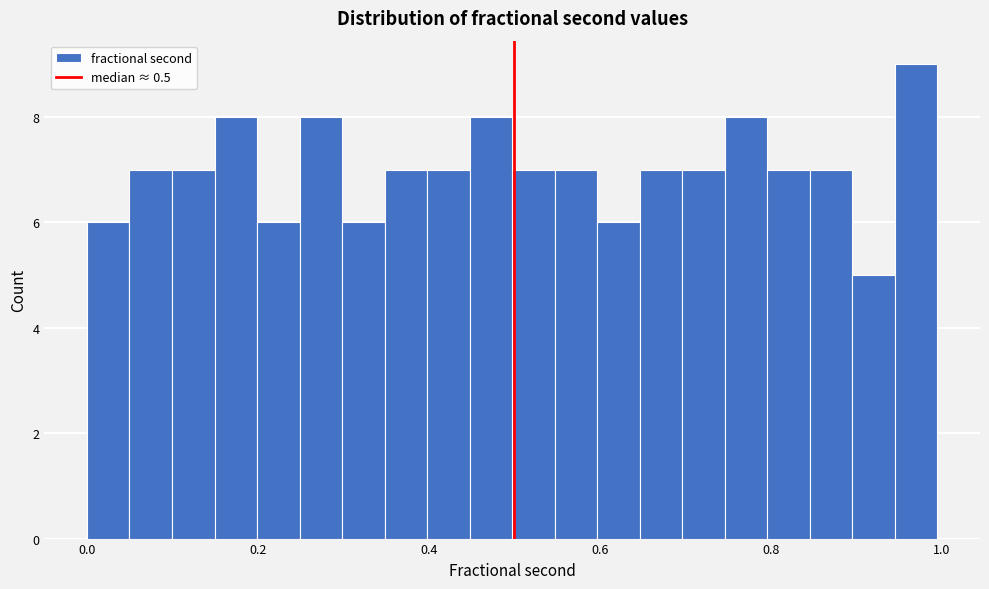

Around what value on the x-axis is the tallest bar? Give the approximate position of its centre, as read against the axis.

0.98